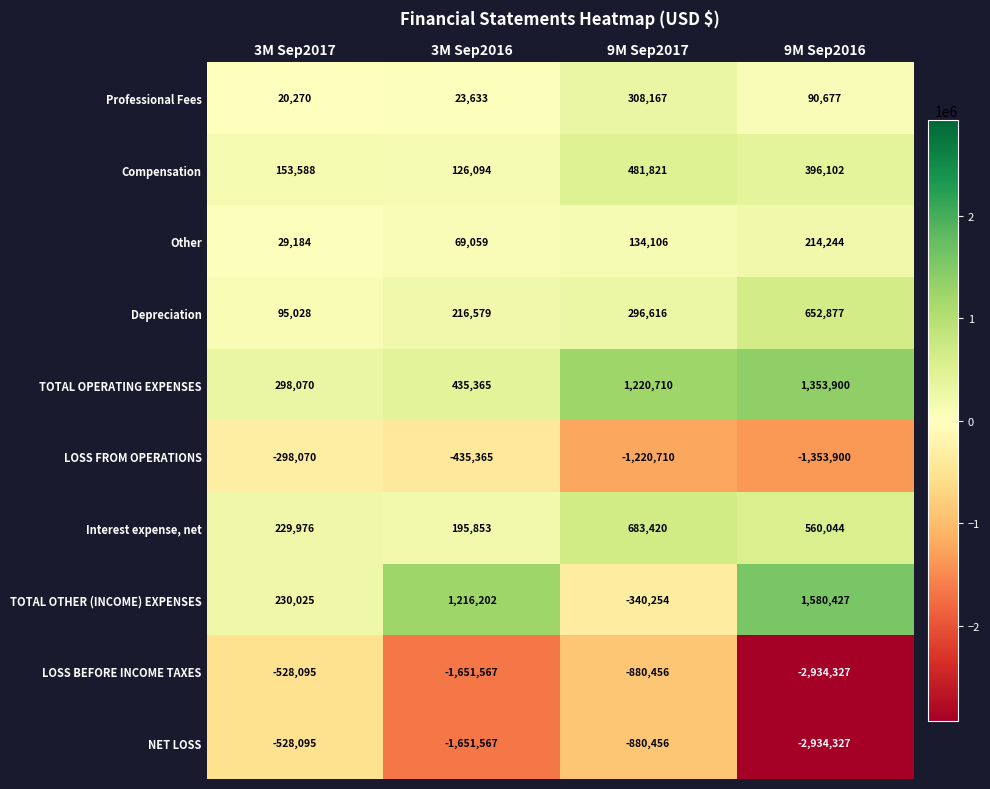

What is the average value of the Professional Fees series?

110687